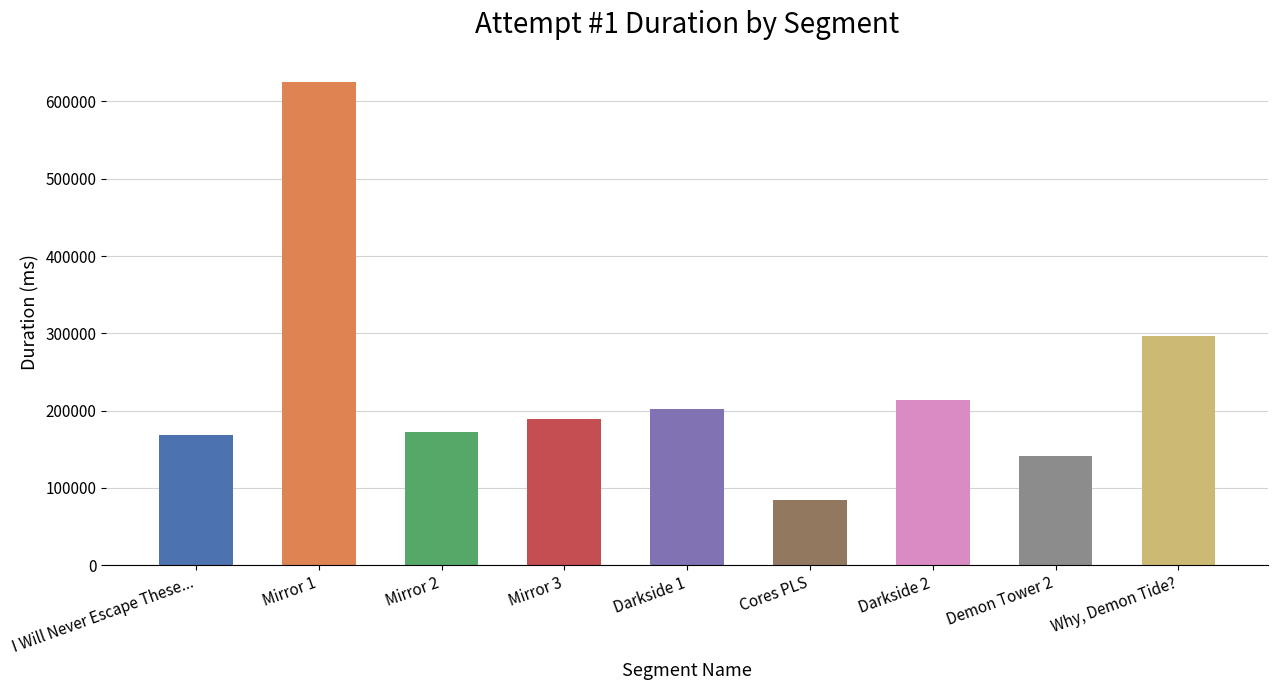

Is it true that the value at Darkside 2 is 301145?

False